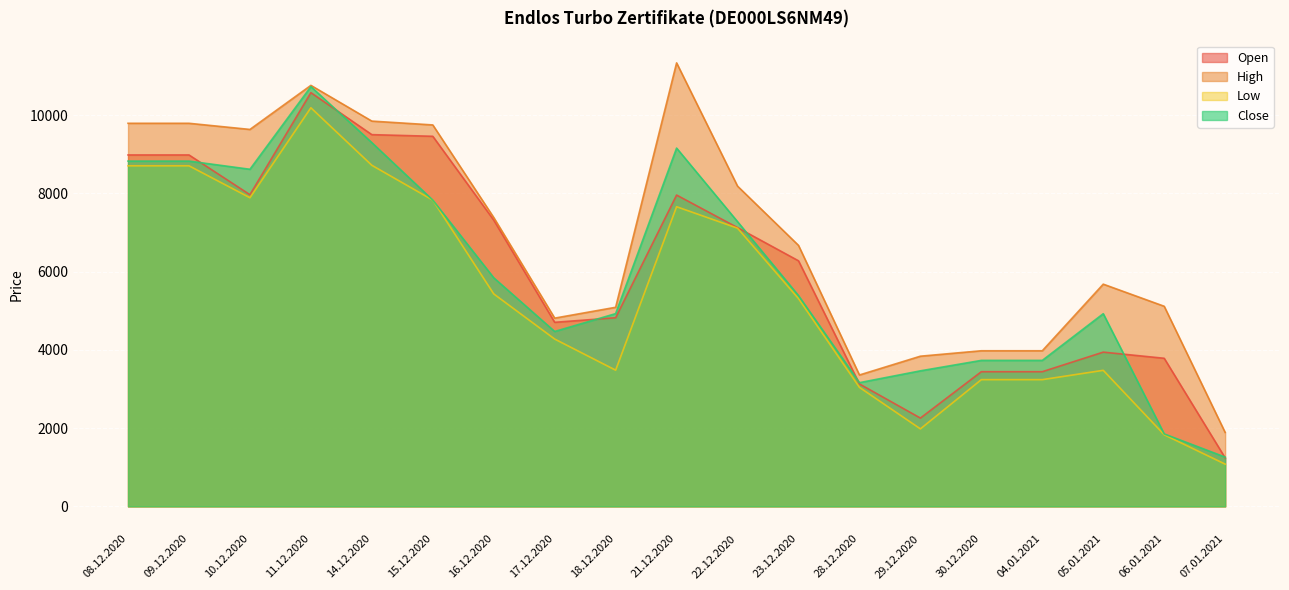

True or false: High has a value of 7382 at 16.12.2020.

True